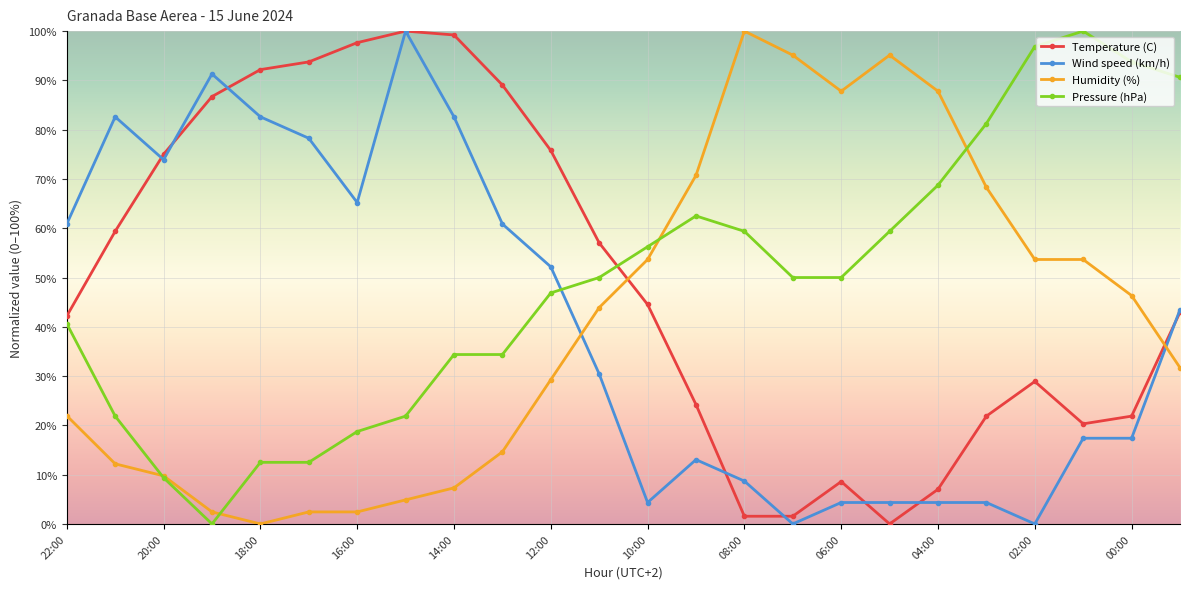

At how many categories does at least one series exceed 6?

24